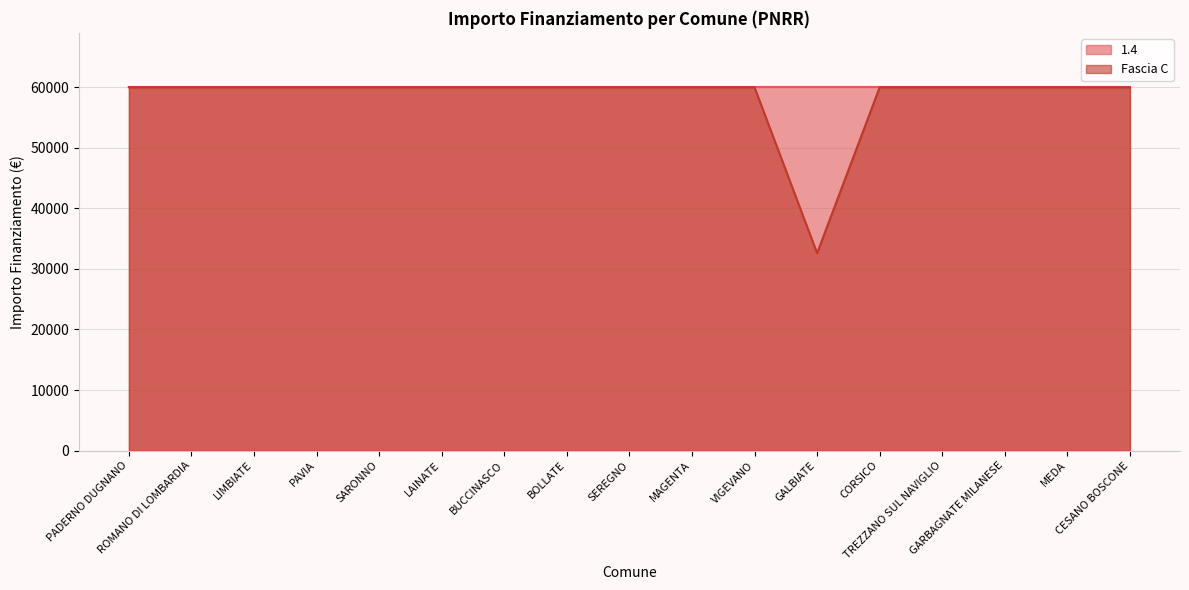

What is the sum of the values at TREZZANO SUL NAVIGLIO and LIMBIATE?

119932